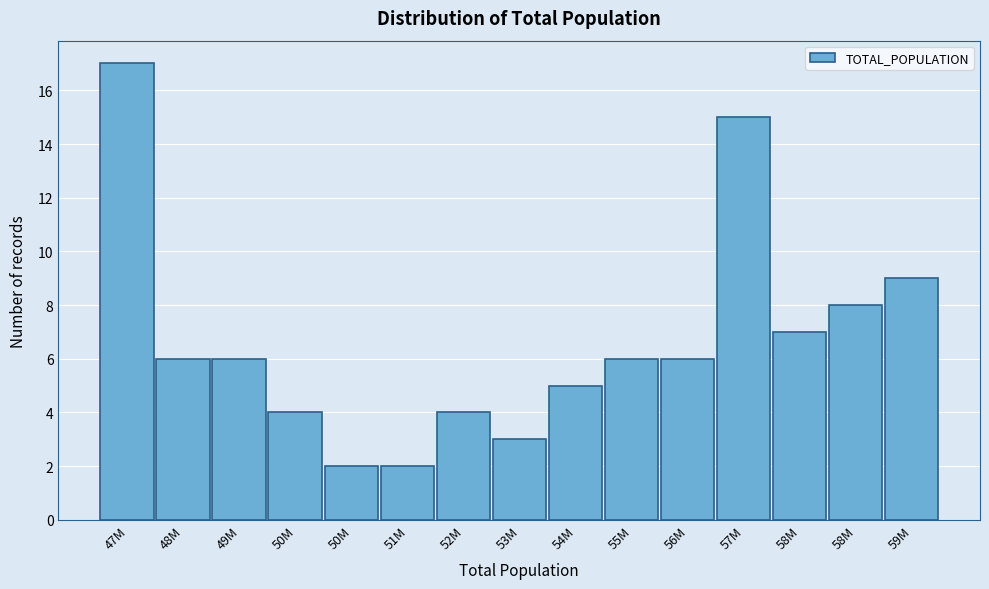

Count the number of data series in this chart.

1